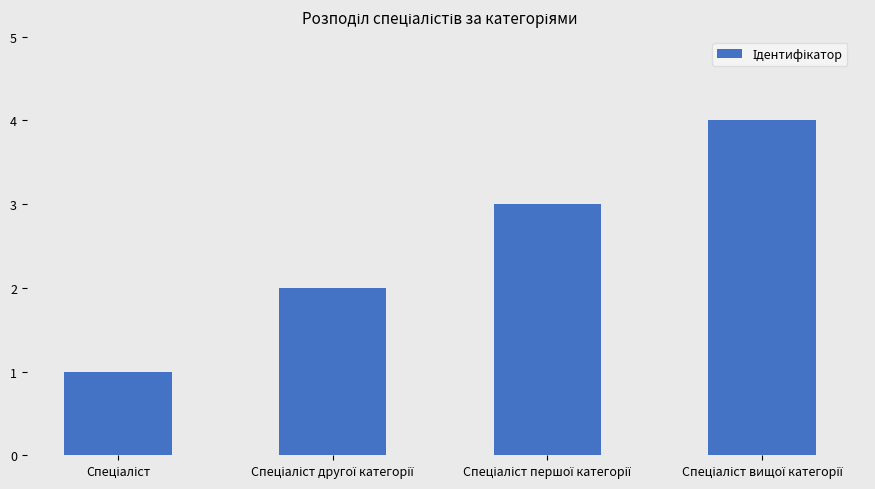

What is the maximum value shown in the chart?

4